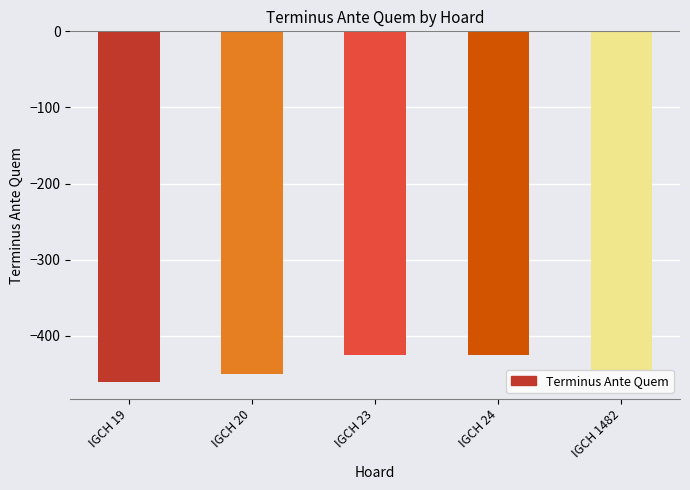

Reading left to right, extract all data points from this chart.

IGCH 19=-460	IGCH 20=-450	IGCH 23=-425	IGCH 24=-425	IGCH 1482=-445